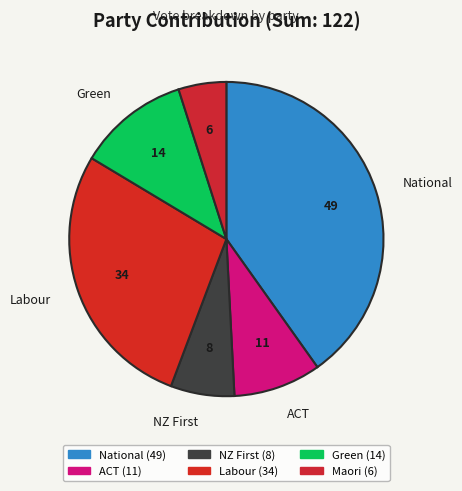

Is there a majority slice in this chart?

No